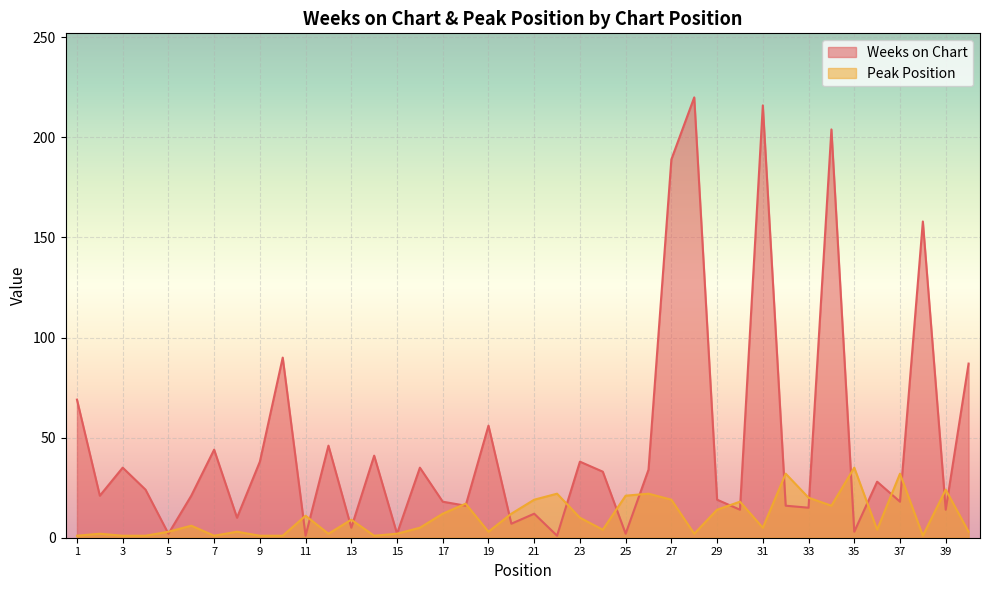

What is the difference between the second highest and minimum values in the Weeks on Chart series?

215